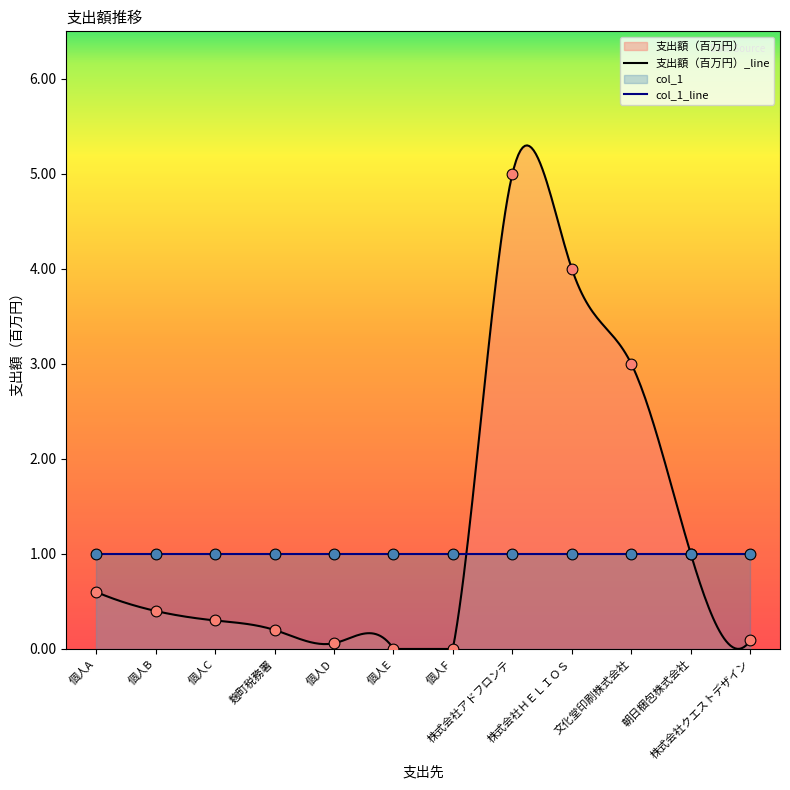

What is the change in value from 個人C to 株式会社クエストデザイン?

-0.2